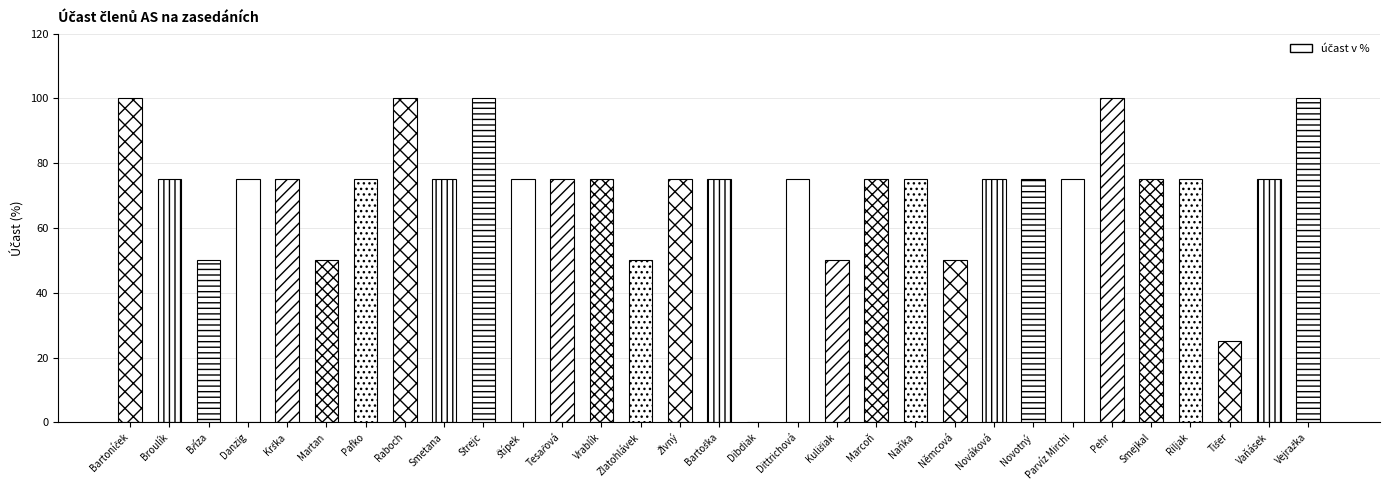

Is it true that the value at Raboch is 130?

False